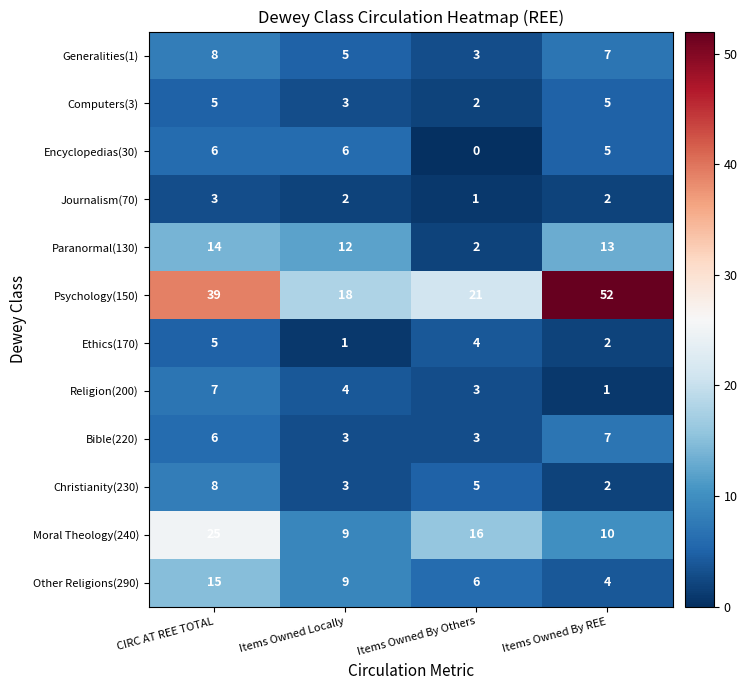

What is the greatest value displayed?

52